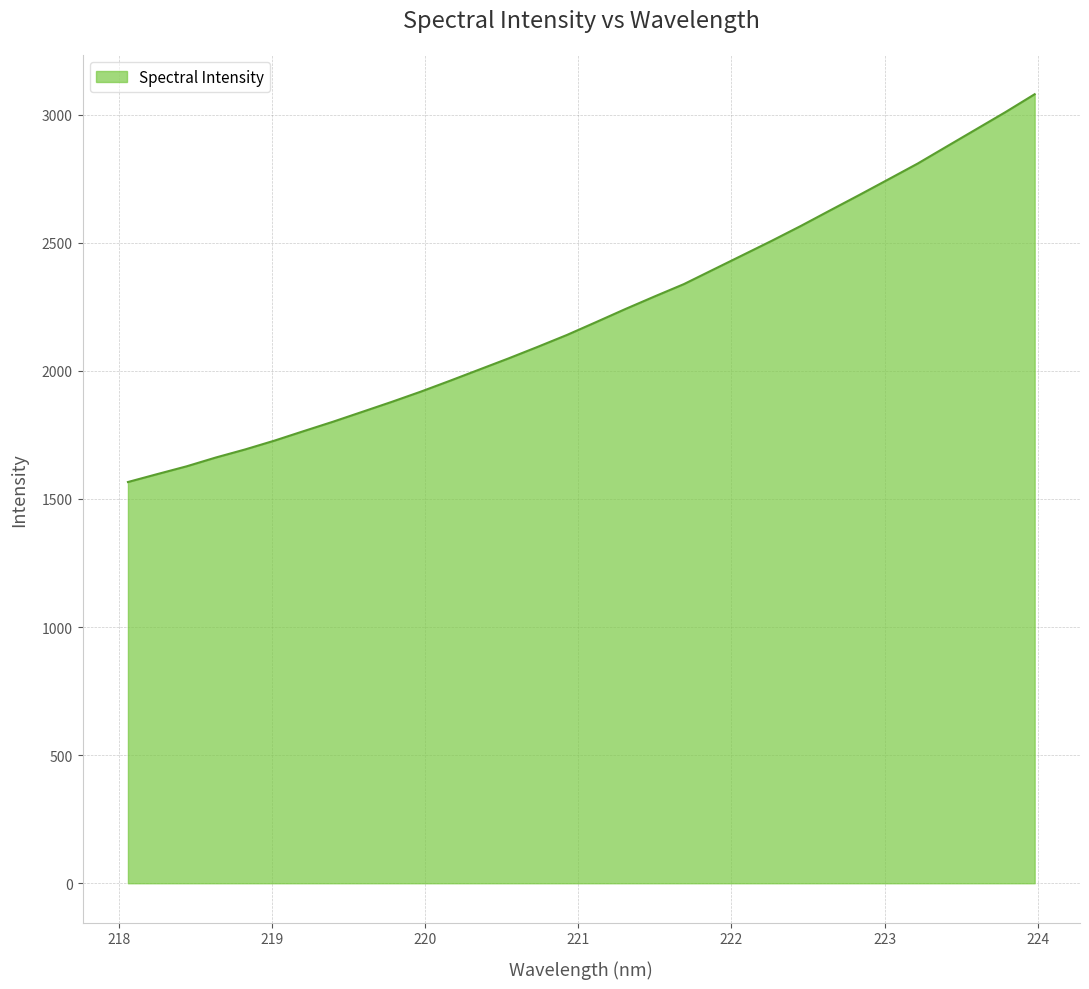

Does the chart display data point markers on the line(s)?

No